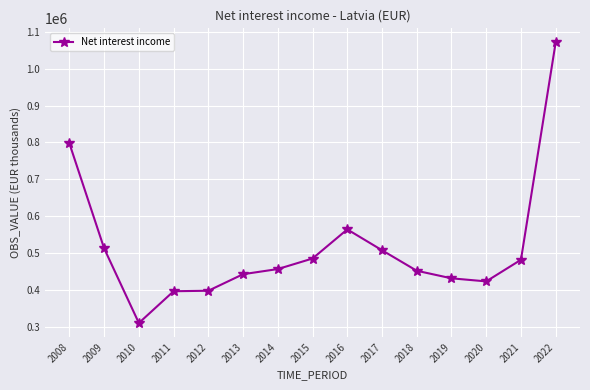

What is the value of the 1st point from the left?

797429